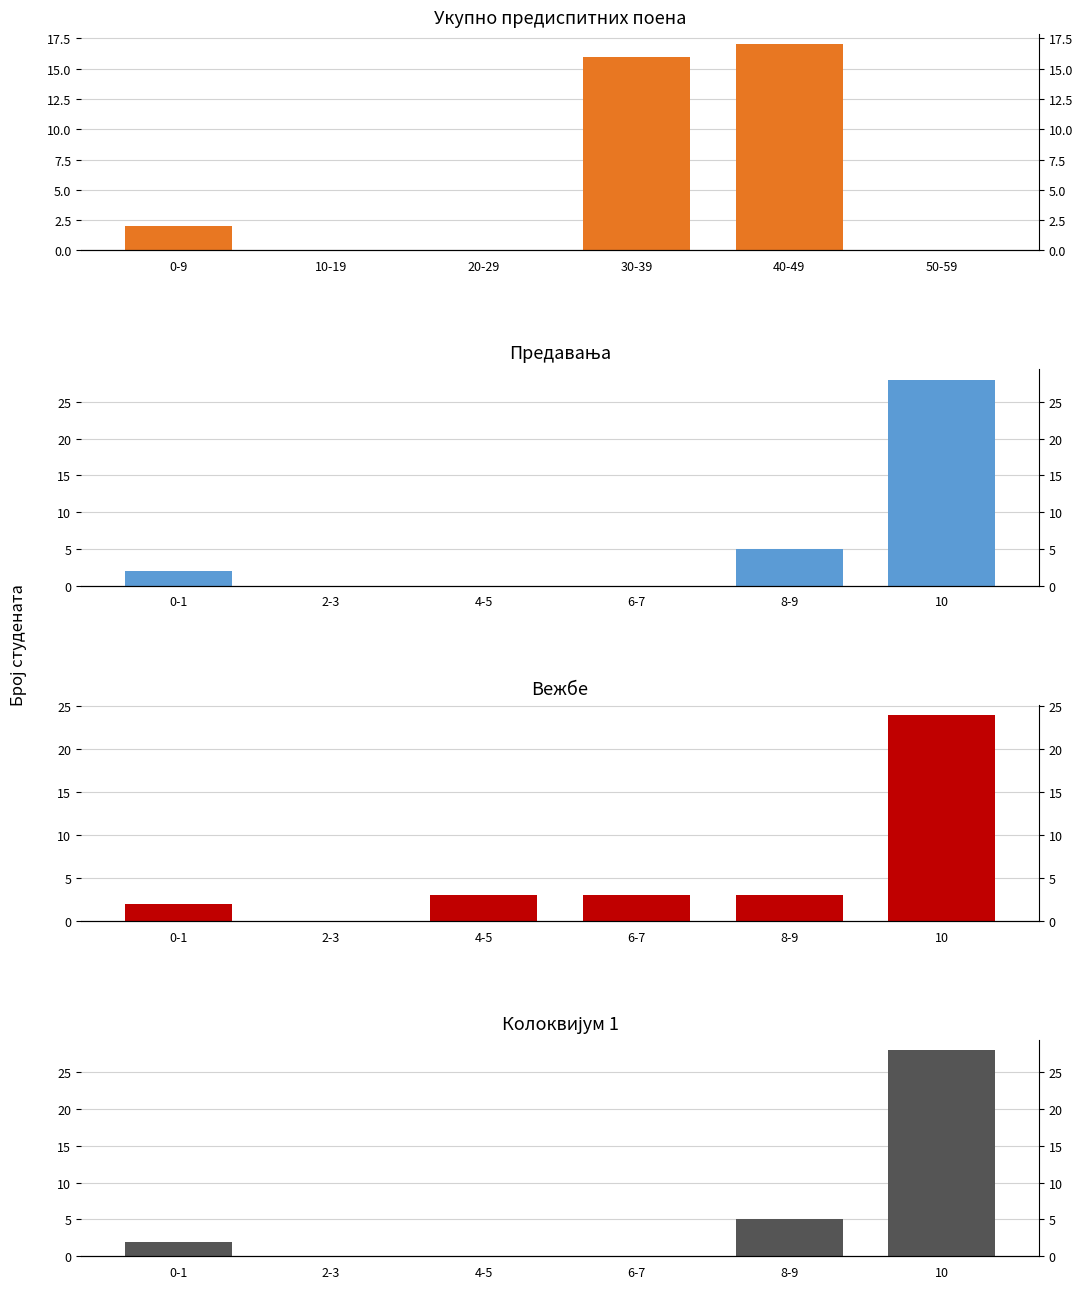

Which series has the widest spread of values?

Предавања